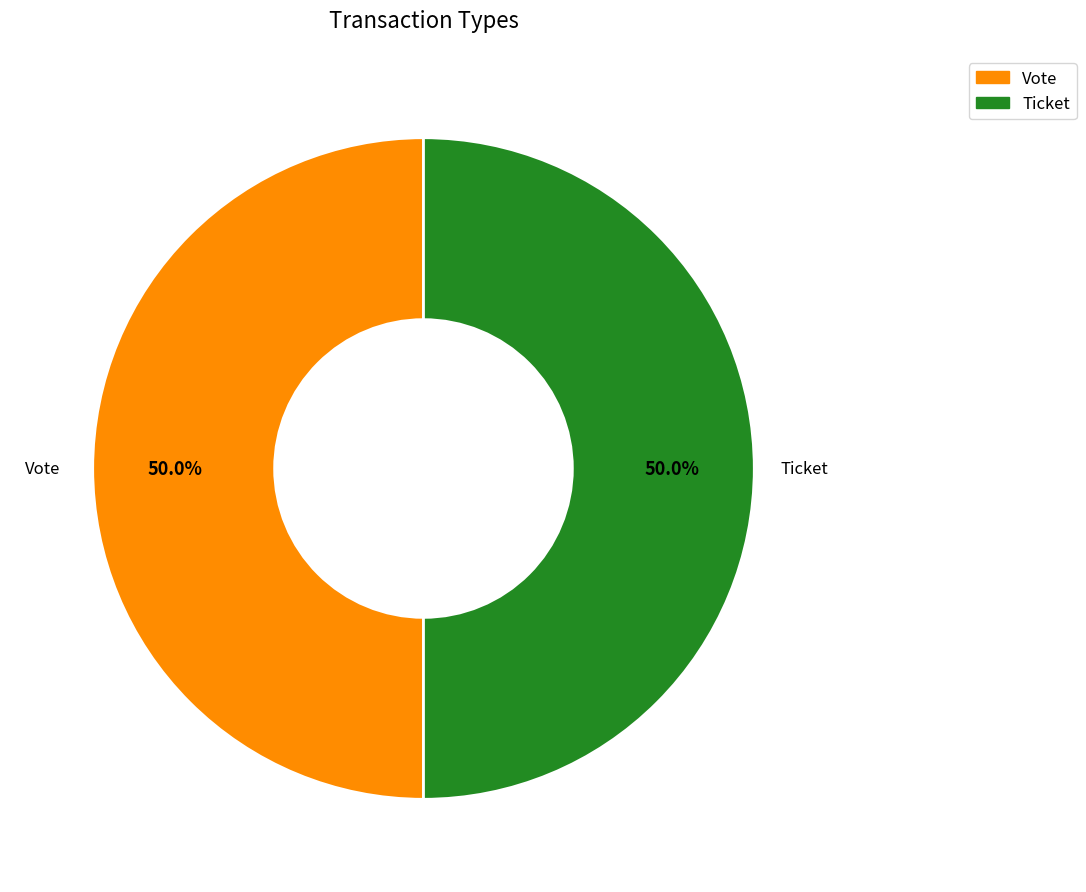

How many slices are in this pie chart?

2